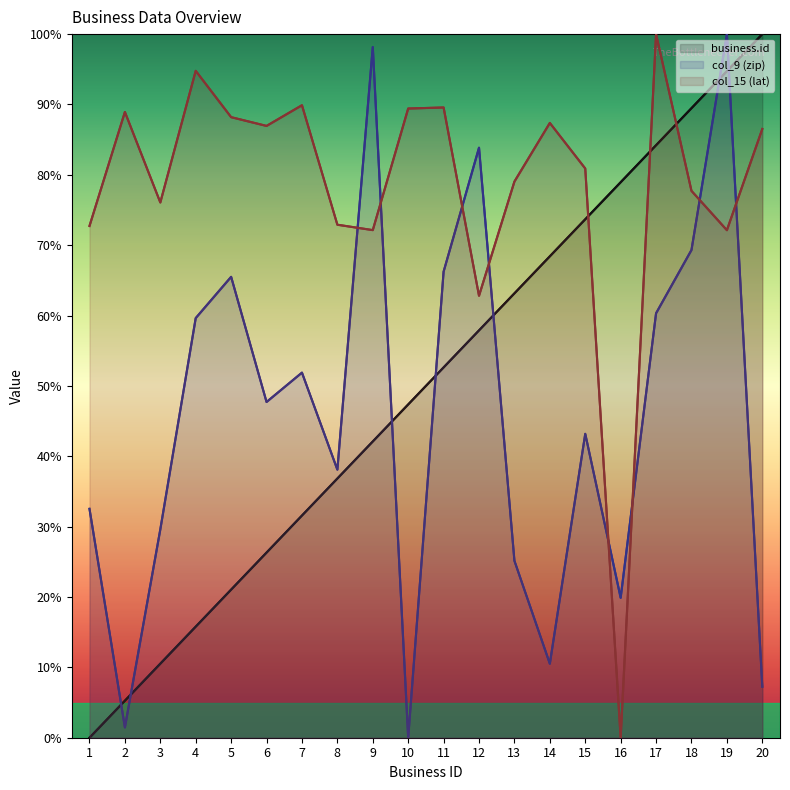

At how many categories does at least one series exceed 13?

20